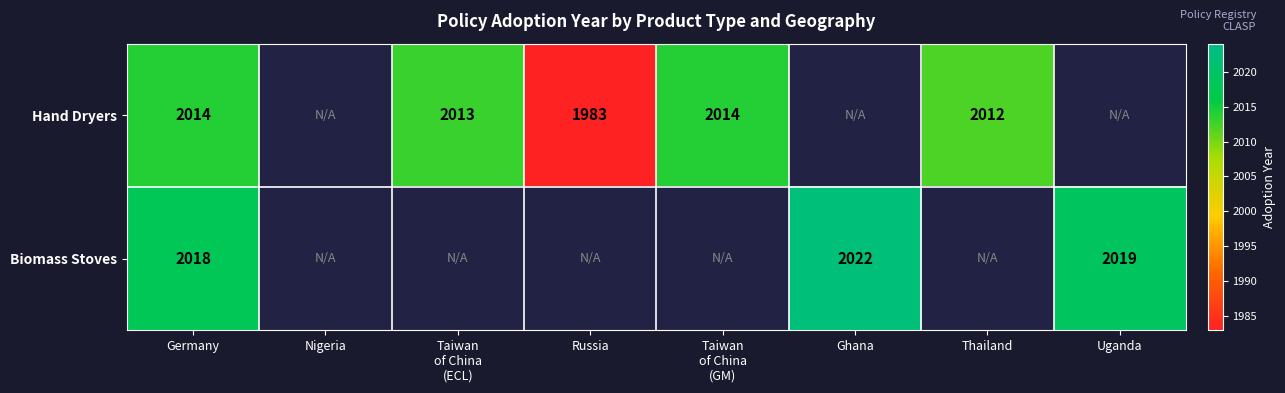

What is the difference between the Hand Dryers values at Germany and Russia?

31